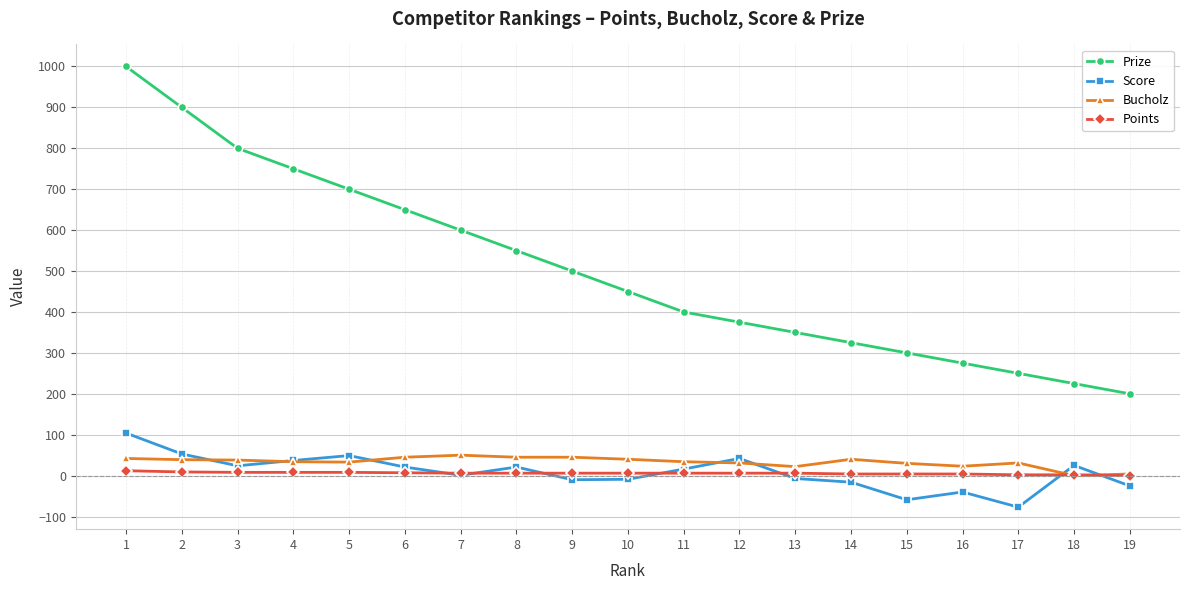

True or false: Score and Prize cross at least once.

False